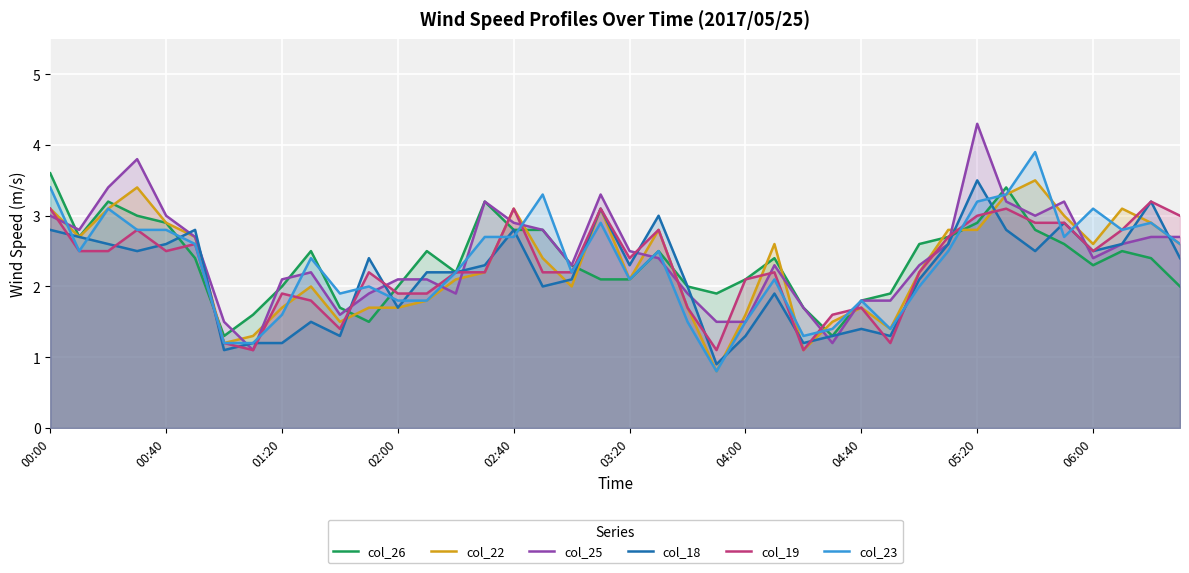

What is the difference between the highest and lowest values at 05:20?

1.5